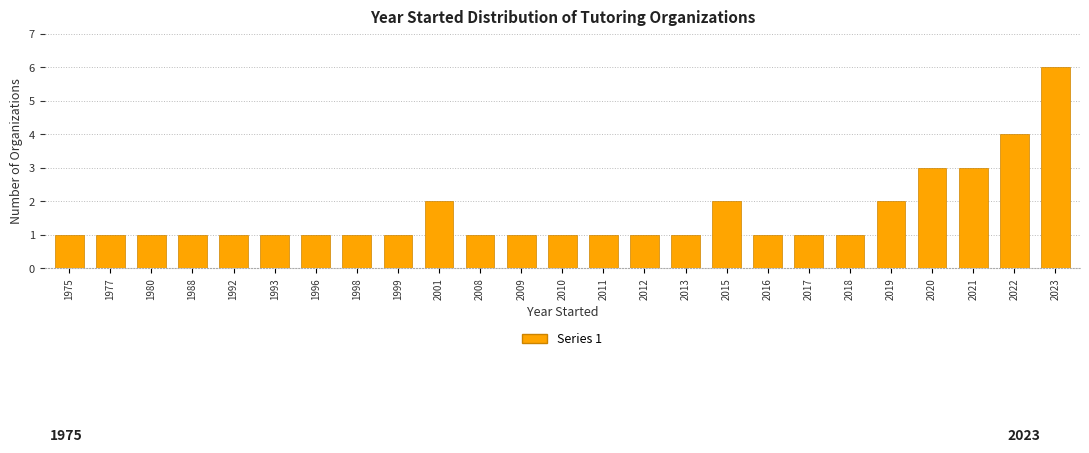

Reading left to right, list all the values displayed in this chart.

1975=1	1977=1	1980=1	1988=1	1992=1	1993=1	1996=1	1998=1	1999=1	2001=2	2008=1	2009=1	2010=1	2011=1	2012=1	2013=1	2015=2	2016=1	2017=1	2018=1	2019=2	2020=3	2021=3	2022=4	2023=6